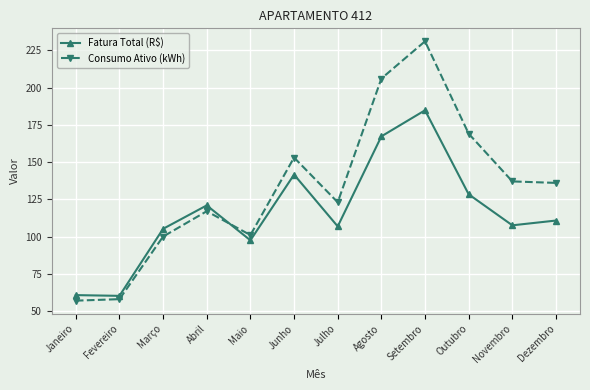

What is the smallest value displayed?

57.0